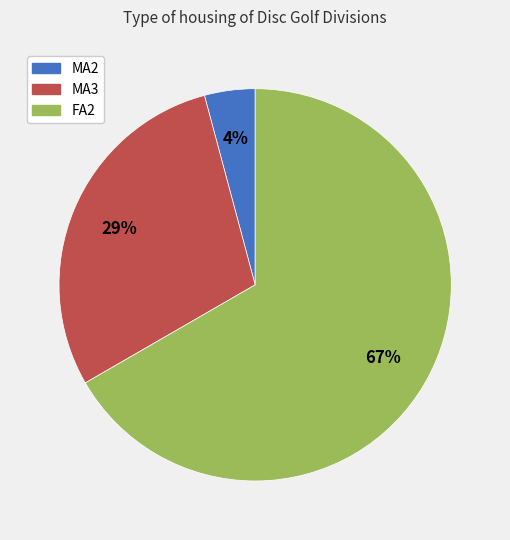

To the nearest percent, what percentage of the pie is MA2?

4%